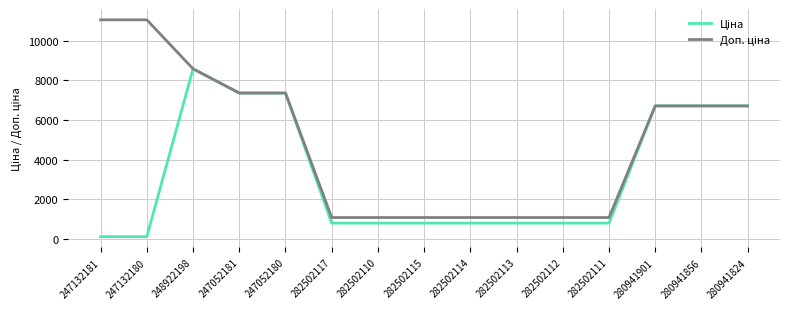

At how many categories does at least one series exceed 4816?

8